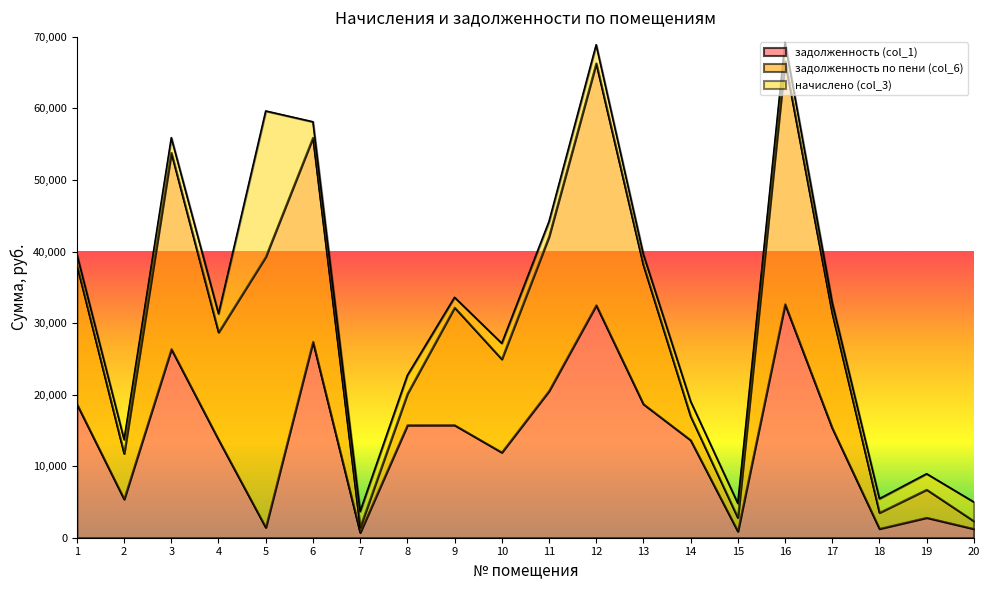

What is the value of the задолженность по пени (col_6) point at the 18th from the left?

2239.9